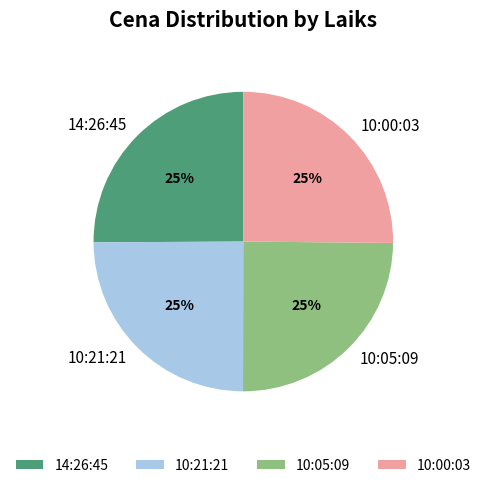

Is there any slice that represents more than half of the pie?

No